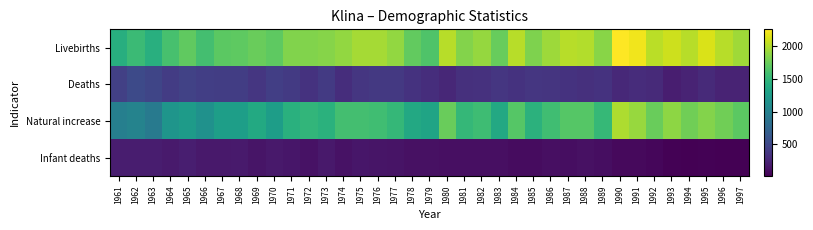

At how many categories does at least one series exceed 1547?

34